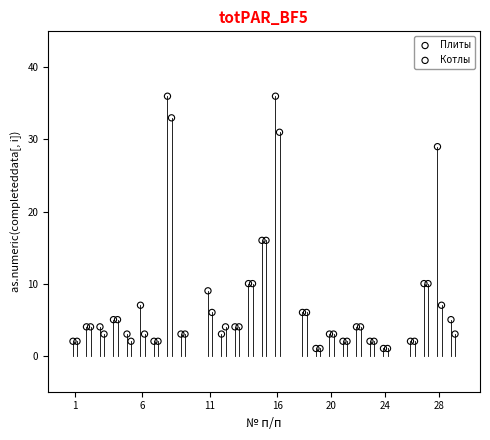

Which series has the largest Y range (max minus min)?

Плиты